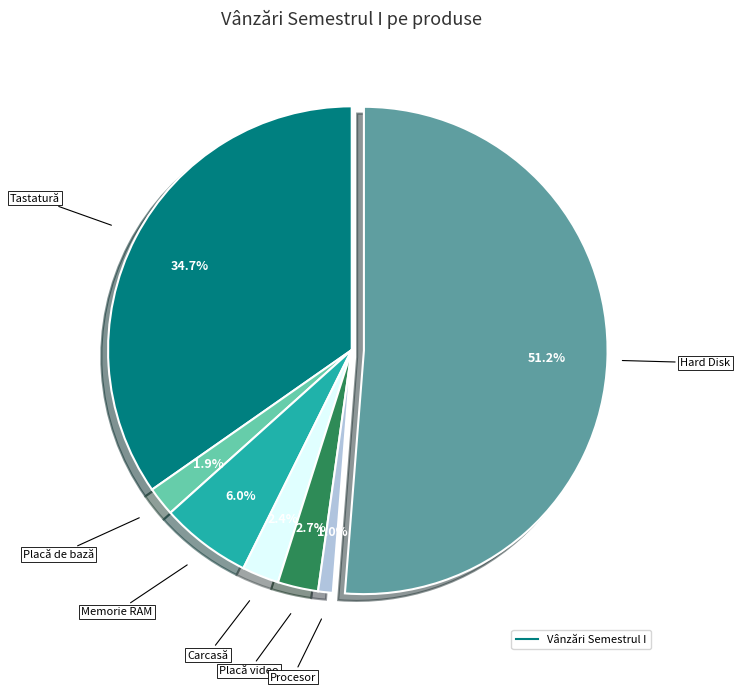

Is there any slice that represents more than half of the pie?

Yes